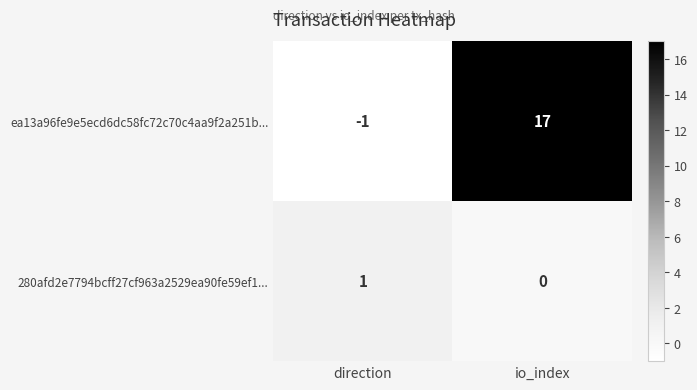

What is the difference between the highest and lowest values at direction?

2